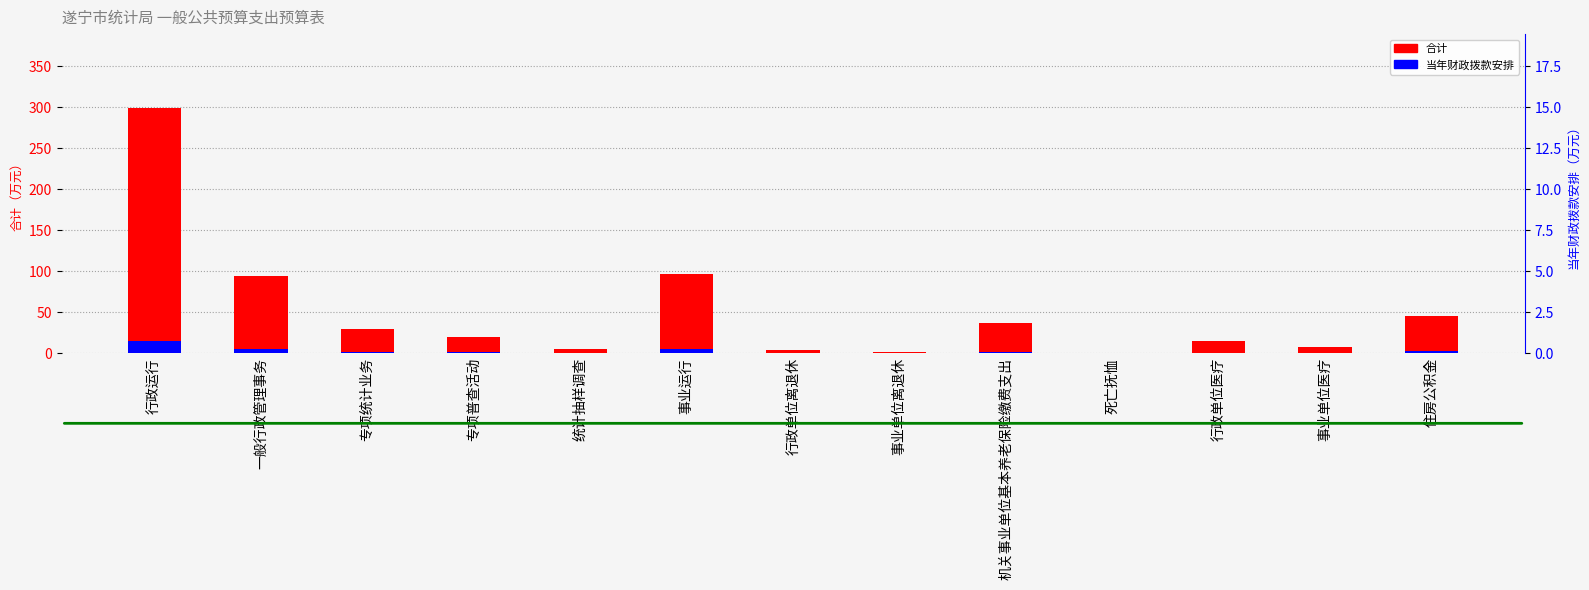

What is the approximate value of 合计 at 机关事业单位基本养老保险缴费支出?

36.9